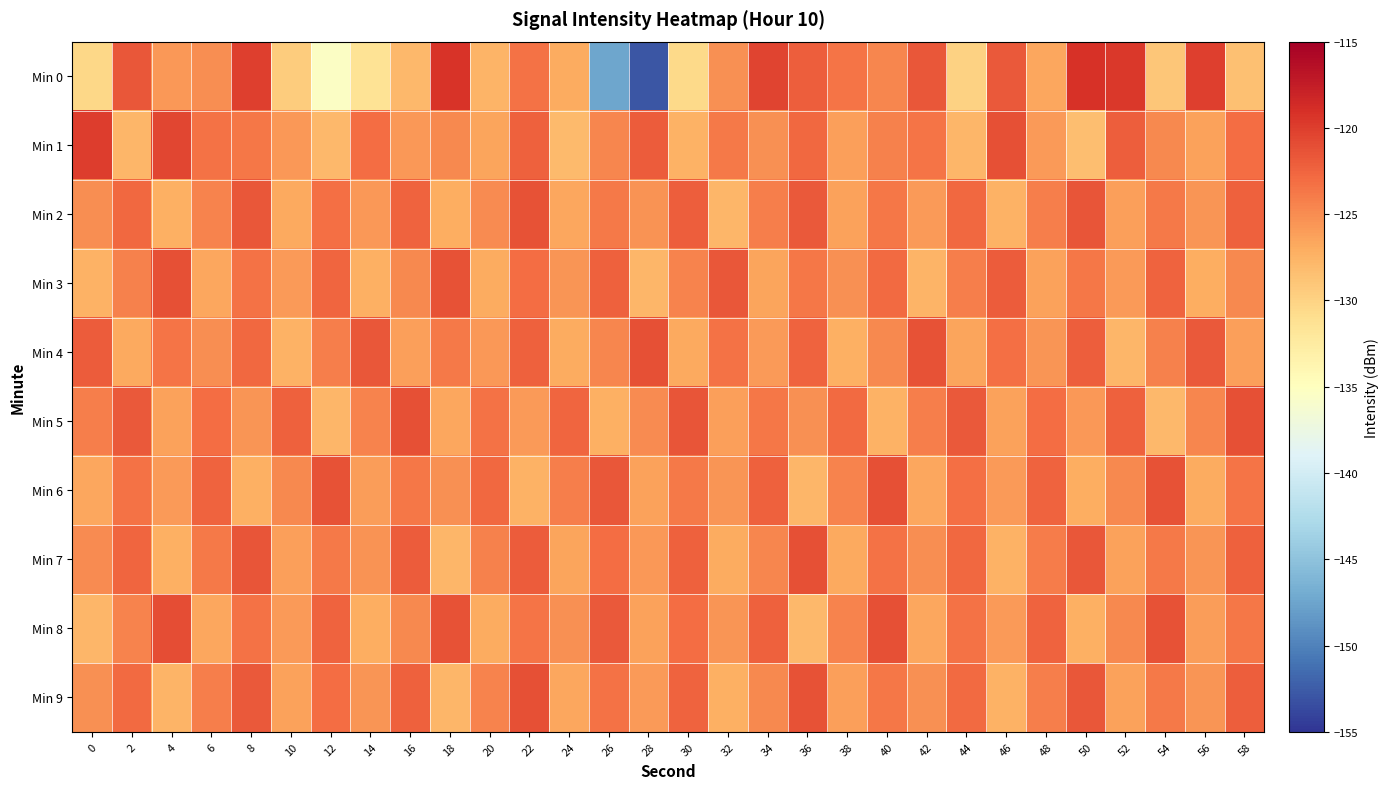

Reading left to right, extract all data points from this chart.

Min 0: 0=-130.4	2=-121.7	4=-125.6	6=-125.1	8=-120.1	10=-129.4	12=-135.4	14=-131.4	16=-127.8	18=-119.3	20=-127.6	22=-123.4	24=-127.0	26=-147.4	28=-152.9	30=-130.5	32=-125.3	34=-120.5	36=-122.1	38=-123.6	40=-124.6	42=-121.7	44=-129.9	46=-121.8	48=-126.6	50=-119.1	52=-119.6	54=-129.0	56=-120.0	58=-128.6
Min 1: 0=-119.9	2=-127.8	4=-120.6	6=-123.4	8=-123.7	10=-125.6	12=-128.0	14=-123.1	16=-125.6	18=-124.8	20=-126.5	22=-122.3	24=-128.1	26=-124.6	28=-121.9	30=-127.4	32=-123.8	34=-125.2	36=-122.7	38=-126.1	40=-124.3	42=-123.5	44=-127.8	46=-121.2	48=-125.9	50=-128.4	52=-122.1	54=-124.7	56=-126.3	58=-123.0
Min 2: 0=-125.1	2=-122.8	4=-127.3	6=-124.5	8=-121.6	10=-126.8	12=-123.2	14=-125.7	16=-122.4	18=-127.1	20=-124.9	22=-121.3	24=-126.6	26=-123.8	28=-125.4	30=-122.1	32=-127.7	34=-124.2	36=-121.8	38=-126.4	40=-123.6	42=-125.9	44=-122.7	46=-127.4	48=-124.1	50=-121.5	52=-126.2	54=-123.9	56=-125.6	58=-122.3
Min 3: 0=-127.5	2=-124.3	4=-121.1	6=-126.7	8=-123.4	10=-125.9	12=-122.6	14=-127.2	16=-124.8	18=-121.4	20=-126.9	22=-123.1	24=-125.5	26=-122.2	28=-127.8	30=-124.4	32=-121.7	34=-126.5	36=-123.7	38=-125.2	40=-122.9	42=-127.6	44=-124.1	46=-121.9	48=-126.3	50=-123.6	52=-125.8	54=-122.5	56=-127.1	58=-124.7
Min 4: 0=-122.0	2=-126.8	4=-123.5	6=-125.1	8=-122.7	10=-127.4	12=-124.1	14=-121.6	16=-126.2	18=-123.9	20=-125.7	22=-122.3	24=-127.0	26=-124.6	28=-121.2	30=-126.8	32=-123.4	34=-125.9	36=-122.5	38=-127.2	40=-124.8	42=-121.4	44=-126.5	46=-123.2	48=-125.6	50=-122.1	52=-127.7	54=-124.3	56=-121.8	58=-126.1
Min 5: 0=-124.2	2=-121.8	4=-126.4	6=-123.1	8=-125.6	10=-122.2	12=-127.8	14=-124.5	16=-121.1	18=-126.7	20=-123.3	22=-125.9	24=-122.6	26=-127.2	28=-124.9	30=-121.5	32=-126.1	34=-123.7	36=-125.3	38=-122.9	40=-127.5	42=-124.2	44=-121.8	46=-126.3	48=-123.0	50=-125.7	52=-122.3	54=-127.9	56=-124.6	58=-121.2
Min 6: 0=-126.7	2=-123.4	4=-125.9	6=-122.5	8=-127.2	10=-124.8	12=-121.4	14=-126.0	16=-123.7	18=-125.2	20=-122.8	22=-127.5	24=-124.1	26=-121.7	28=-126.3	30=-123.9	32=-125.5	34=-122.2	36=-127.8	38=-124.4	40=-121.1	42=-126.6	44=-123.2	46=-125.8	48=-122.4	50=-127.1	52=-124.7	54=-121.3	56=-126.9	58=-123.5
Min 7: 0=-125.0	2=-122.6	4=-127.3	6=-123.9	8=-121.5	10=-126.2	12=-123.8	14=-125.4	16=-122.0	18=-127.7	20=-124.3	22=-121.9	24=-126.5	26=-123.1	28=-125.7	30=-122.3	32=-127.0	34=-124.6	36=-121.2	38=-126.8	40=-123.4	42=-125.1	44=-122.7	46=-127.4	48=-124.0	50=-121.6	52=-126.3	54=-123.9	56=-125.5	58=-122.2
Min 8: 0=-127.8	2=-124.4	4=-121.0	6=-126.7	8=-123.3	10=-125.8	12=-122.4	14=-127.1	16=-124.7	18=-121.3	20=-126.9	22=-123.5	24=-125.2	26=-121.8	28=-126.4	30=-123.0	32=-125.6	34=-122.2	36=-127.9	38=-124.5	40=-121.1	42=-126.7	44=-123.3	46=-125.9	48=-122.5	50=-127.2	52=-124.8	54=-121.4	56=-126.0	58=-123.7
Min 9: 0=-125.3	2=-122.9	4=-127.6	6=-124.2	8=-121.8	10=-126.4	12=-123.1	14=-125.6	16=-122.2	18=-127.8	20=-124.5	22=-121.1	24=-126.7	26=-123.3	28=-125.9	30=-122.5	32=-127.2	34=-124.8	36=-121.4	38=-126.1	40=-123.7	42=-125.2	44=-122.9	46=-127.5	48=-124.1	50=-121.7	52=-126.3	54=-123.9	56=-125.5	58=-122.1